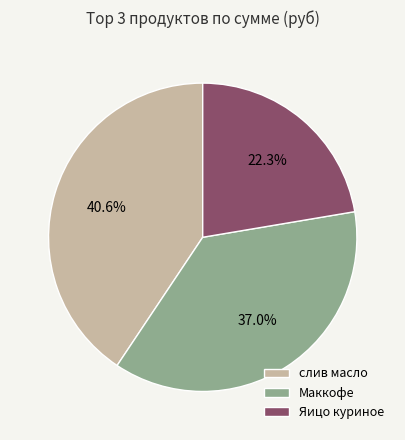

What is the total percentage of слив масло and Маккофе?

77.7%